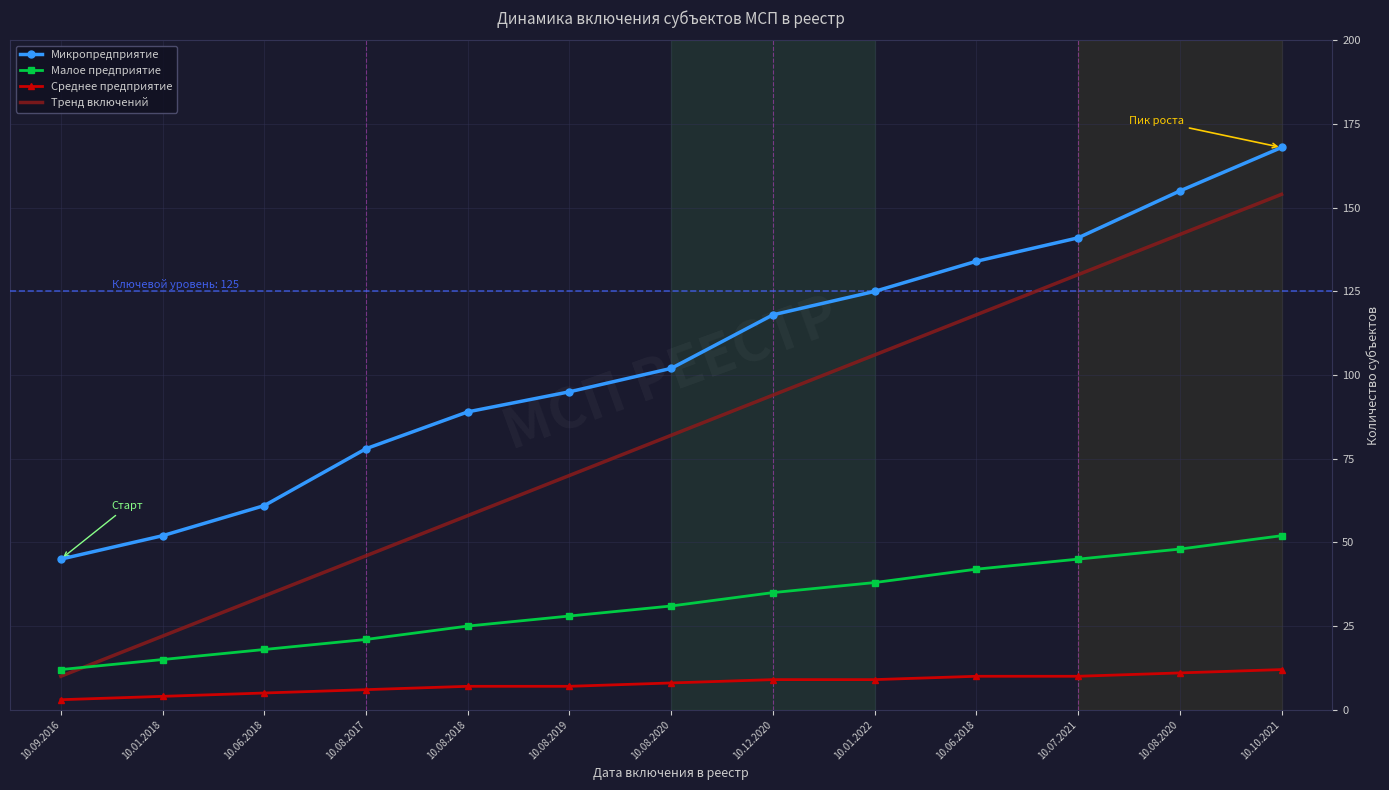

List the labels in order of Среднее предприятие value, smallest first.

10.09.2016, 10.01.2018, 10.06.2018, 10.08.2017, 10.08.2018, 10.08.2019, 10.08.2020, 10.12.2020, 10.01.2022, 10.06.2018, 10.07.2021, 10.08.2020, 10.10.2021